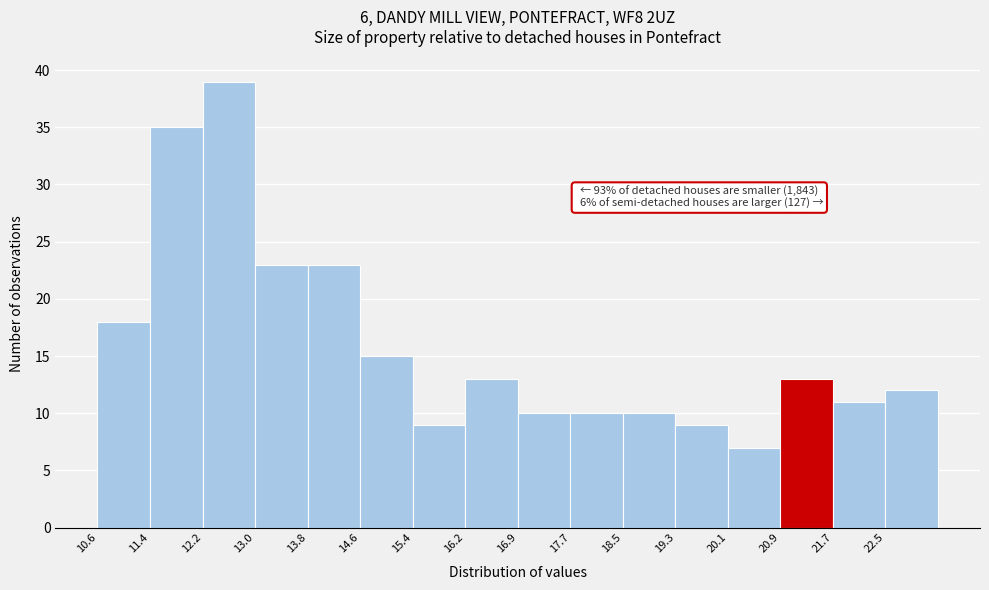

Over which range of the x-axis is the bar tallest?

12.2 to 13.0